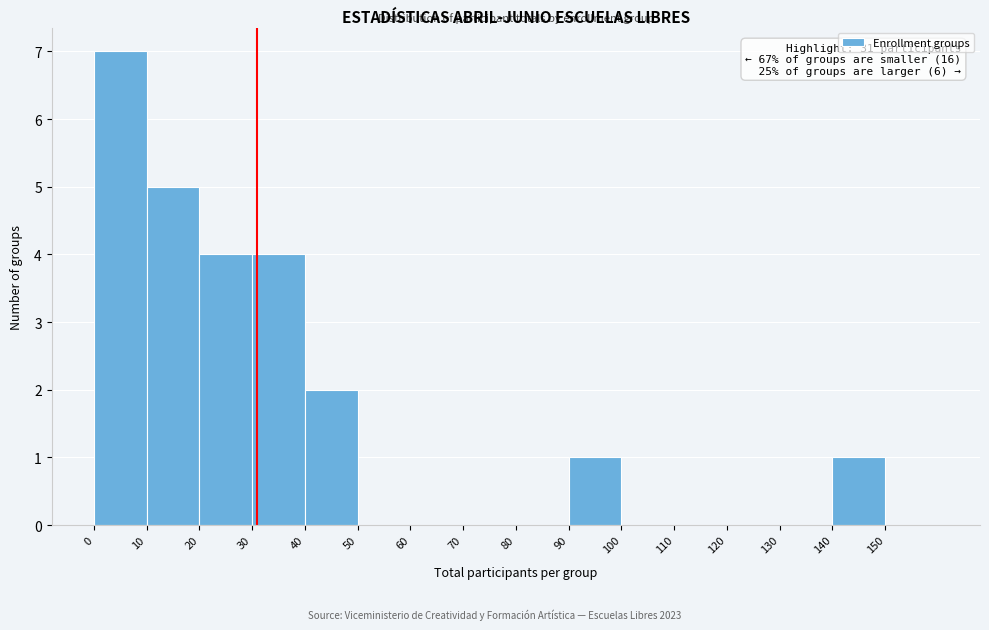

Over which range of the x-axis is the bar tallest?

0 to 10